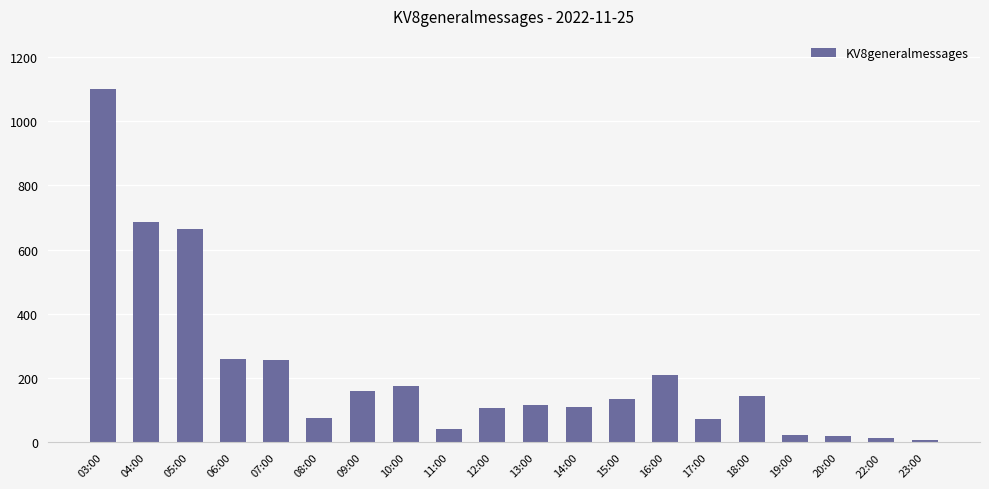

What is the label of the 1st bar from the right?

23:00